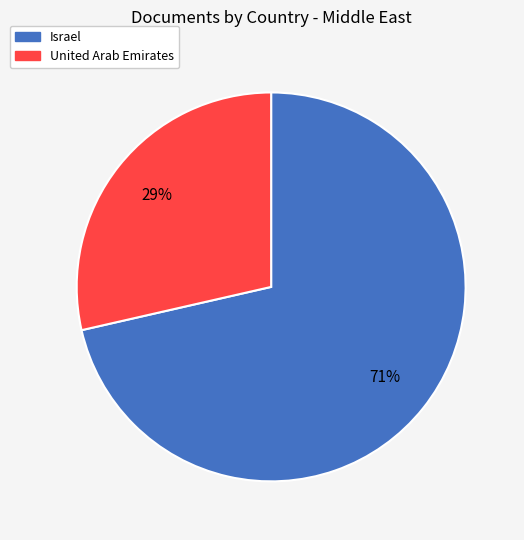

Which has a higher value, United Arab Emirates or Israel?

Israel